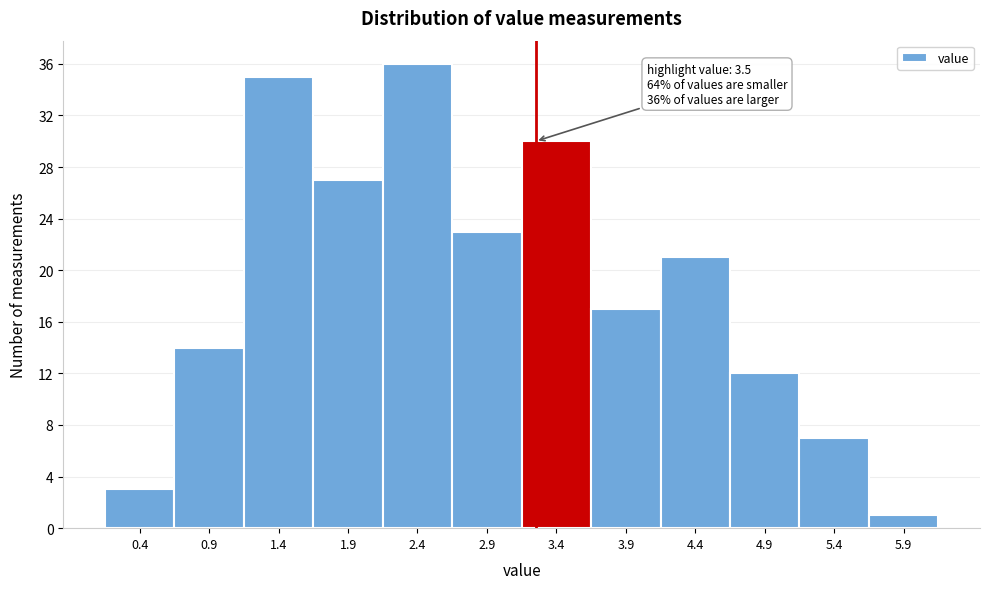

Reading left to right, what are all the values shown in this chart?

3	14	35	27	36	23	30	17	21	12	7	1